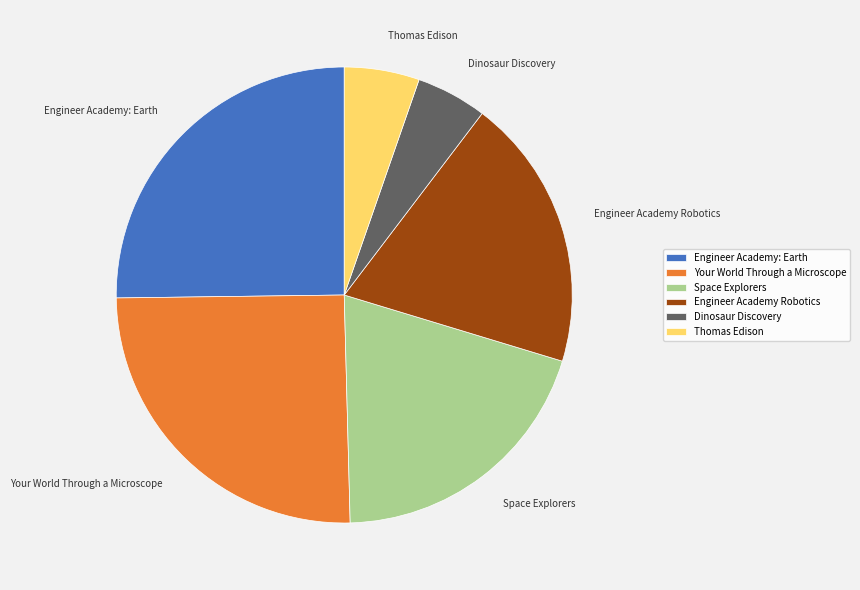

Which has a higher value, Your World Through a Microscope or Space Explorers?

Your World Through a Microscope